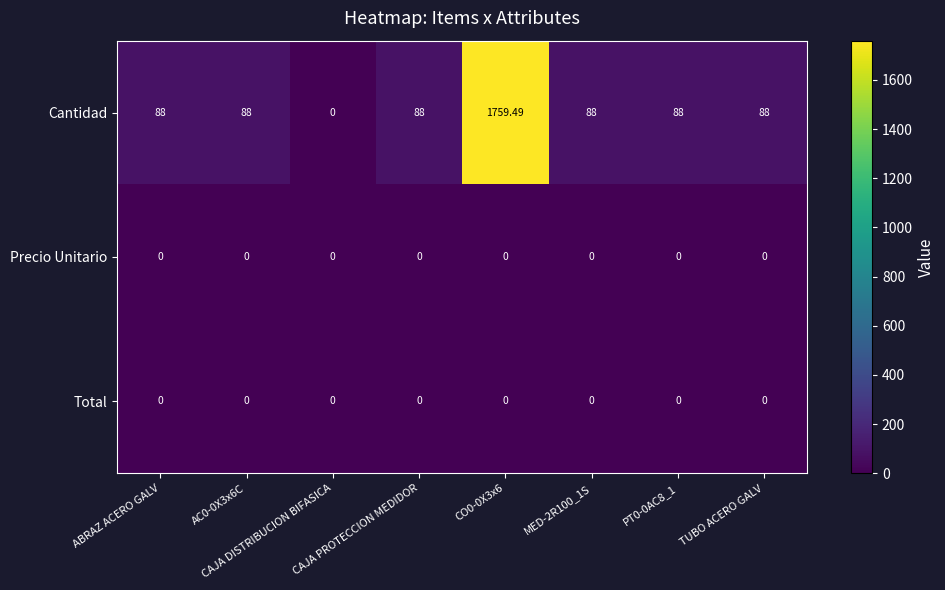

Which series has the largest total across all categories?

Cantidad